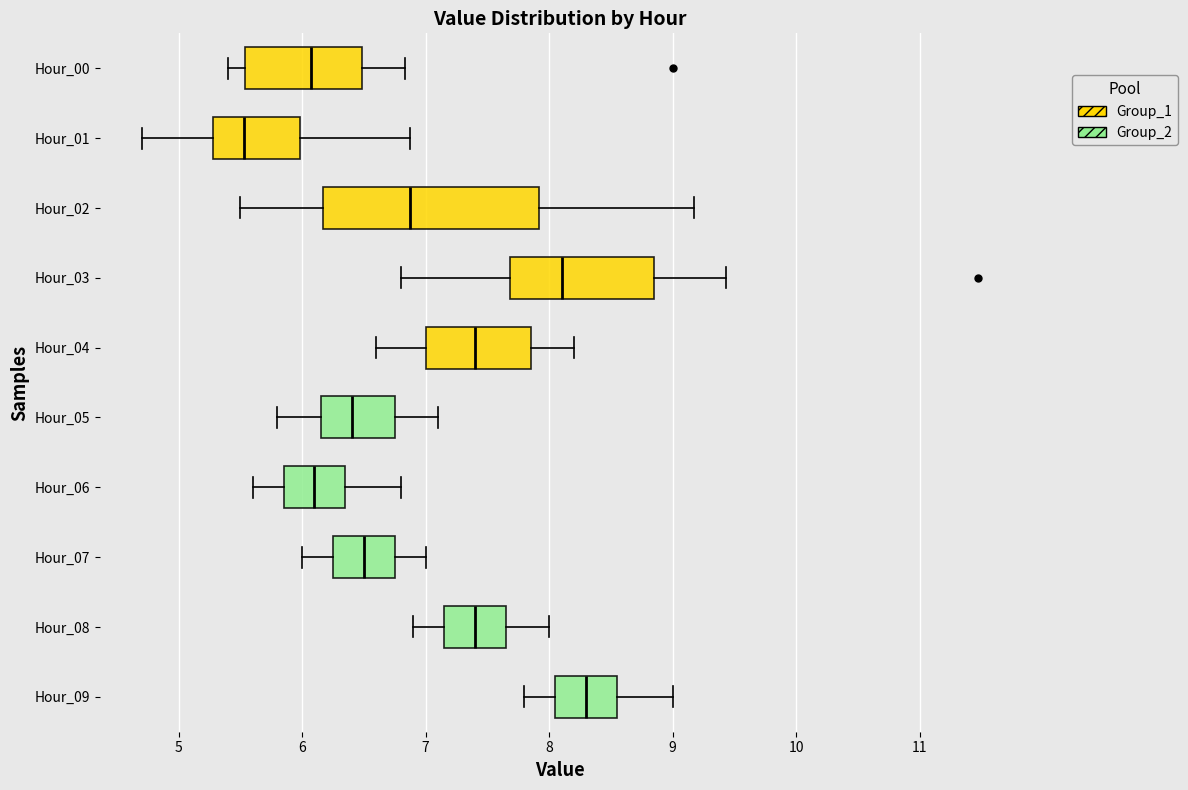

Which box's median line is the furthest to the right?

Hour_09